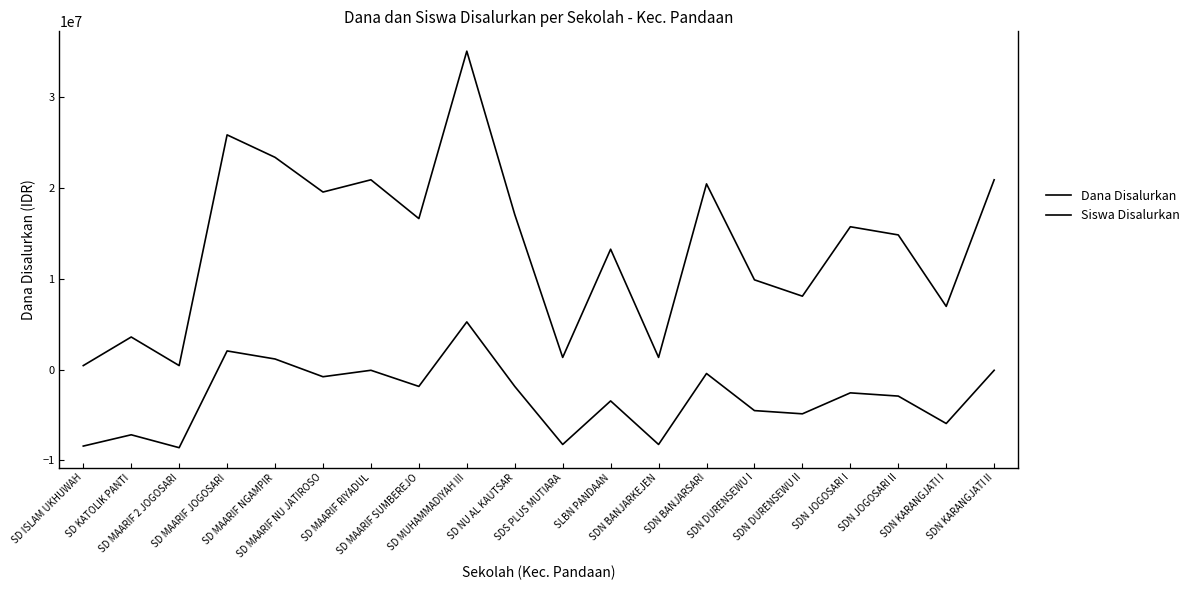

Which category has the highest value across all series?

SD MUHAMMADIYAH III